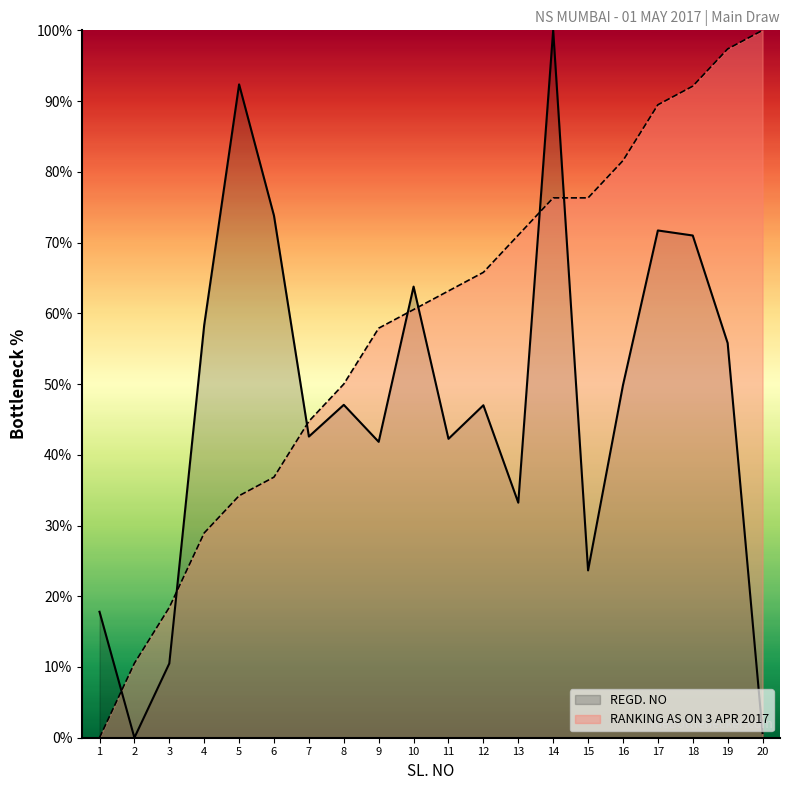

Reading left to right, transcribe all the data shown in this chart.

REGD. NO: 17.8	0.0	10.5	58.3	92.4	73.8	42.6	47.1	41.8	63.8	42.3	47.0	33.2	100.0	23.7	49.8	71.7	71.0	55.8	0.7
RANKING AS ON 3 APR 2017: 0.0	10.5	18.4	28.9	34.2	36.8	44.7	50.0	57.9	60.5	63.2	65.8	71.1	76.3	76.3	81.6	89.5	92.1	97.4	100.0